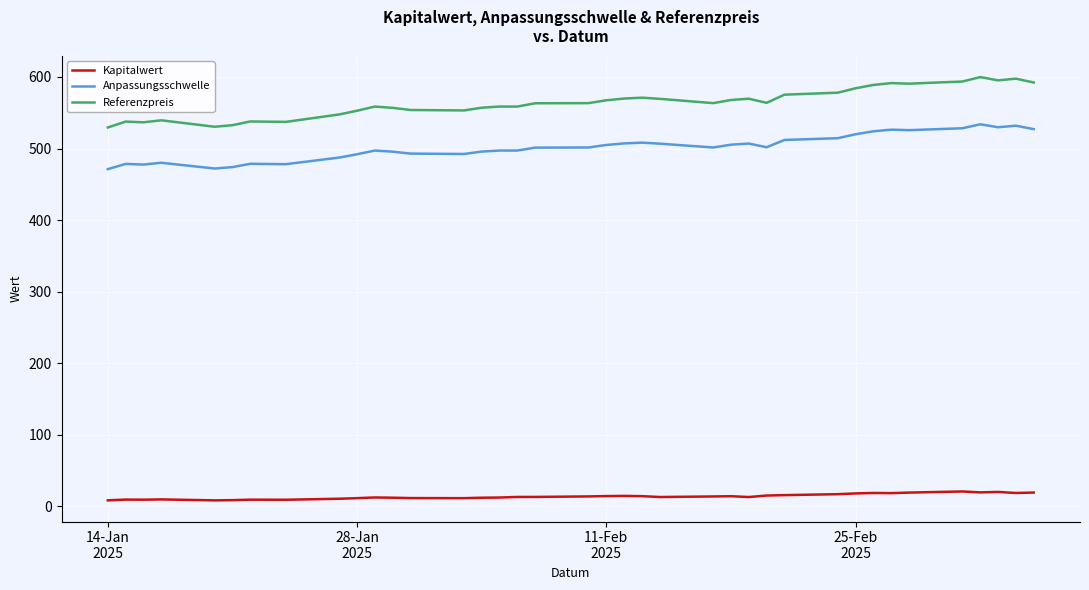

Does the chart display data point markers on the line(s)?

No